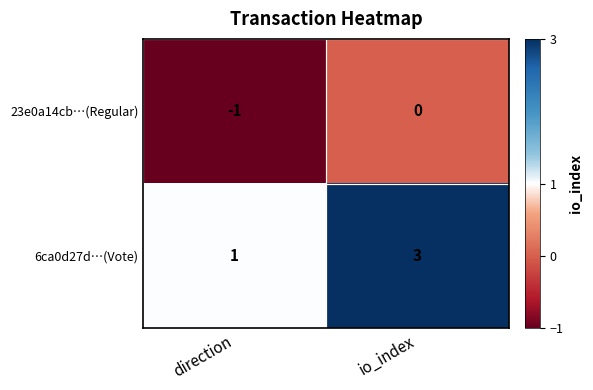

What is the sum of all 6ca0d27d…(Vote) values?

4